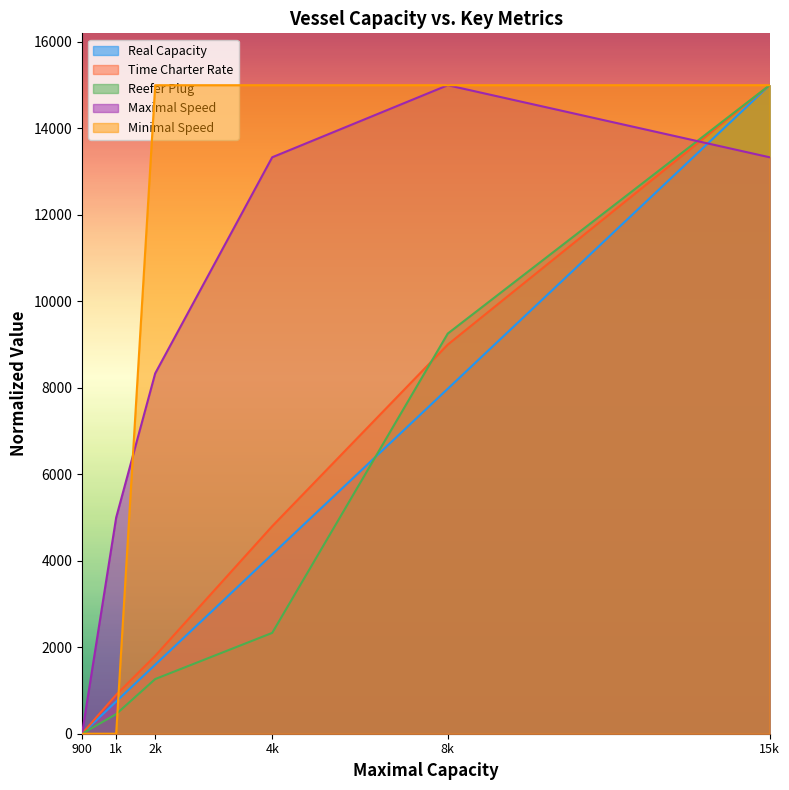

Is it true that Real Capacity equals 1595.7 at 2k?

True